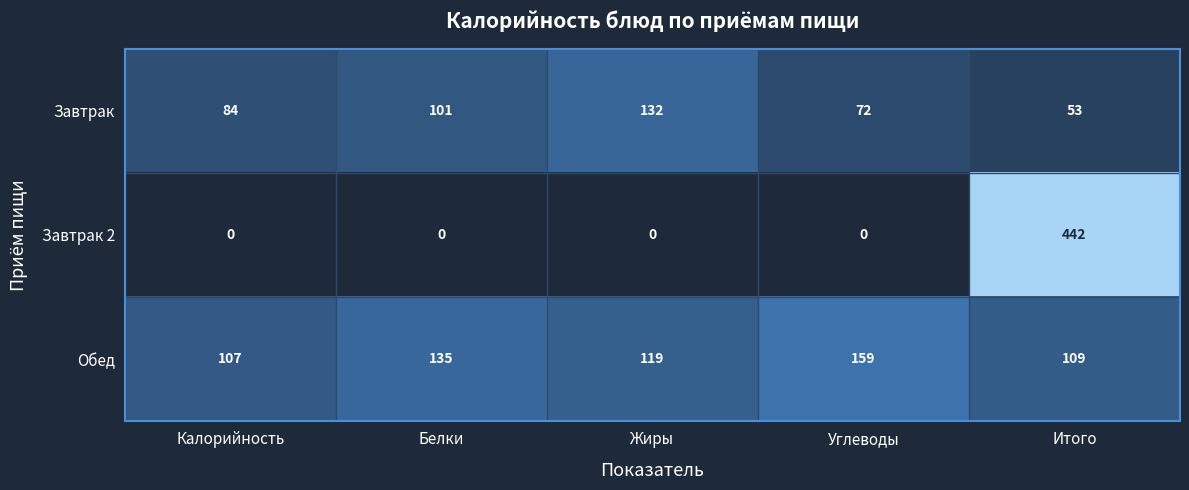

Which label corresponds to the largest value in the chart?

Итого